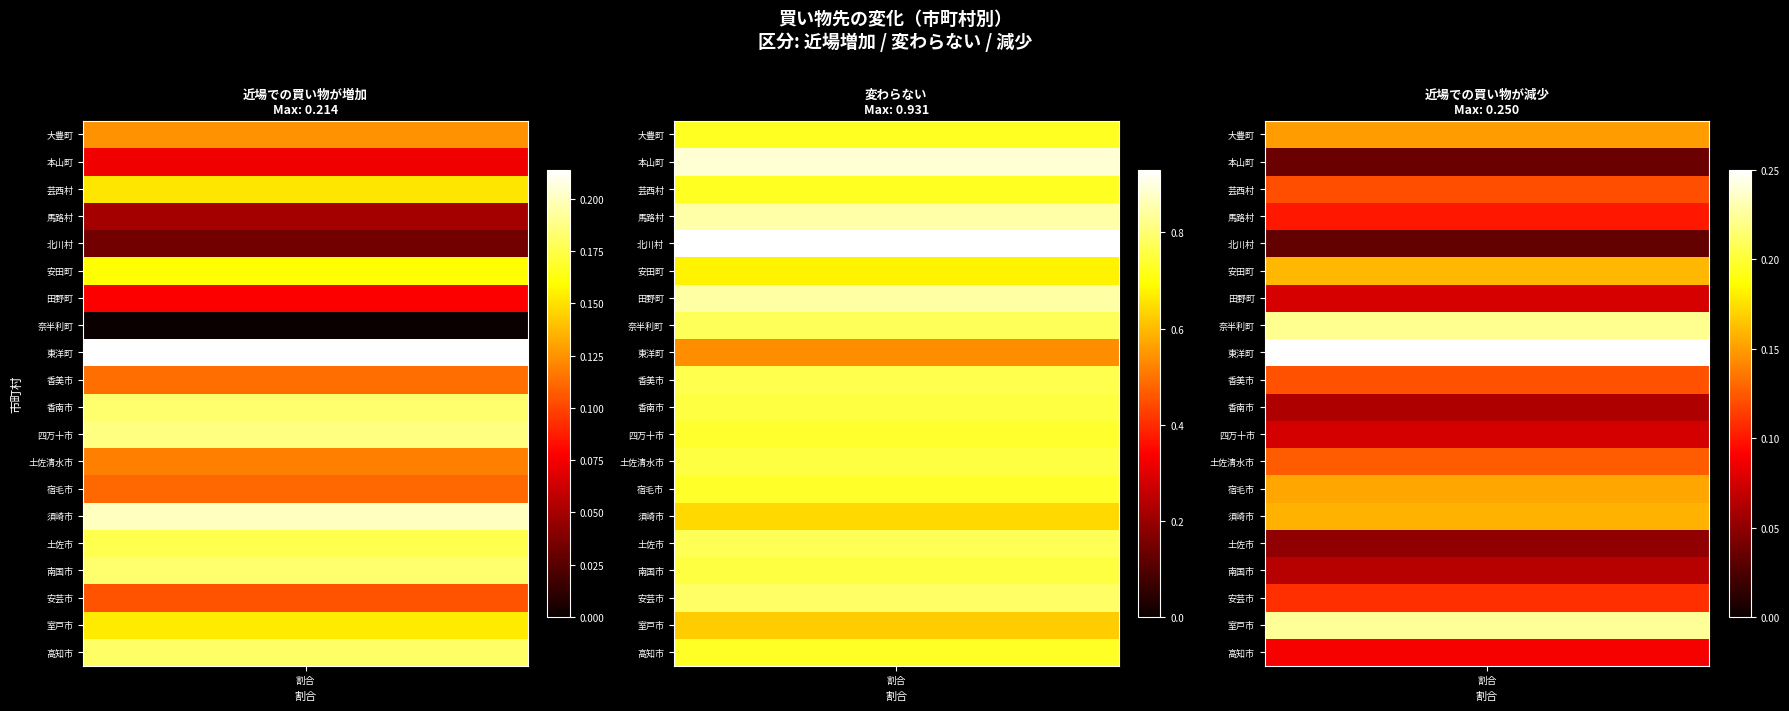

List the series in order of their peak value, highest first.

変わらない, 近場での買い物が減少, 近場での買い物が増加